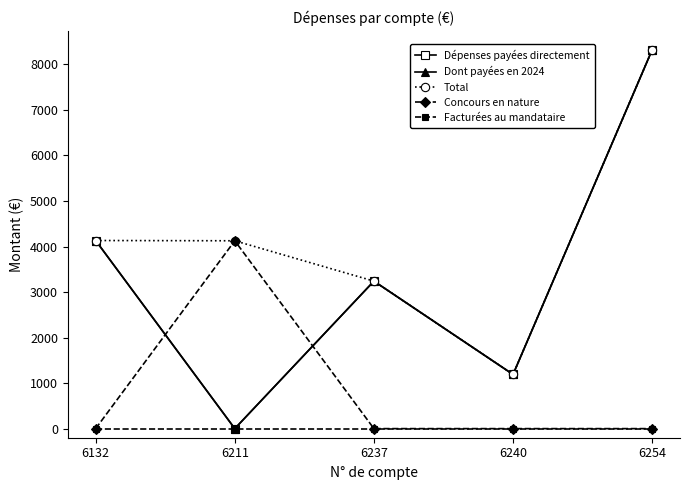

Rank the series at 6240 from lowest to highest value.

Concours en nature, Facturées au mandataire, Dépenses payées directement, Dont payées en 2024, Total